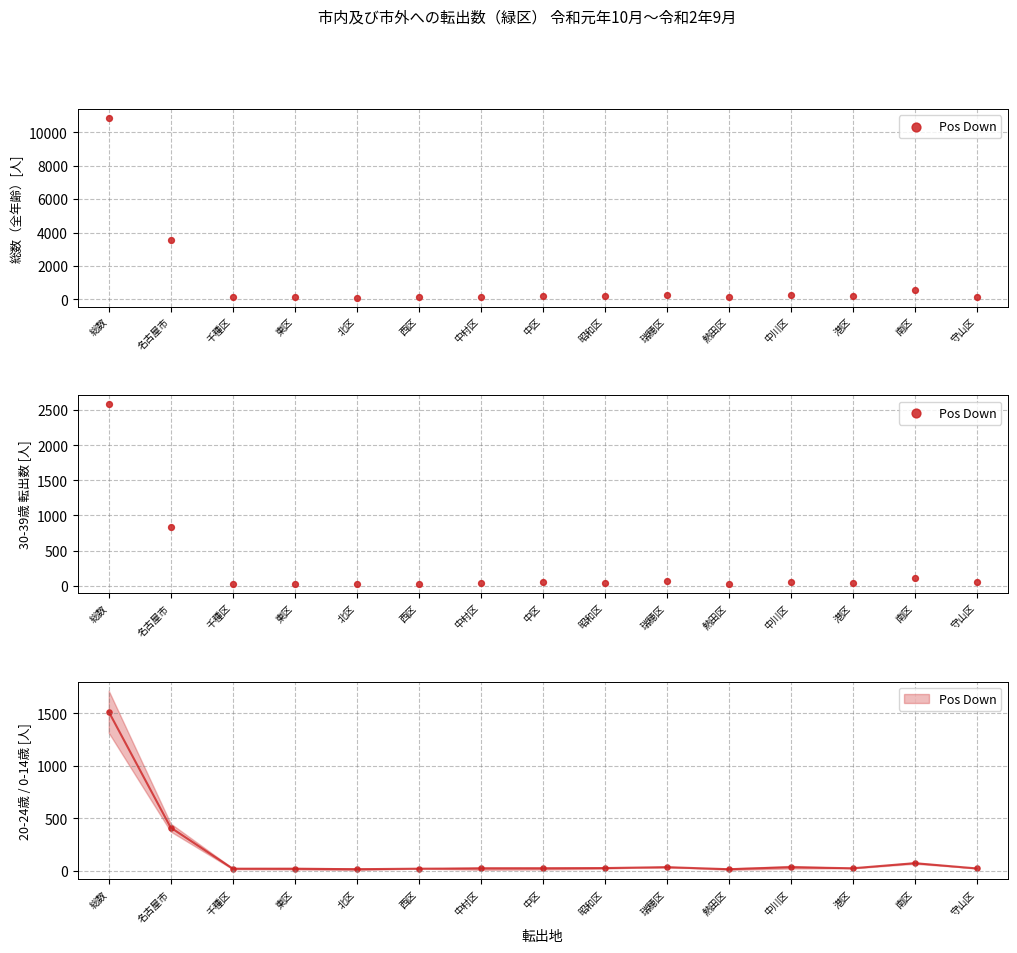

Which has a higher value, 総数 or 北区?

総数